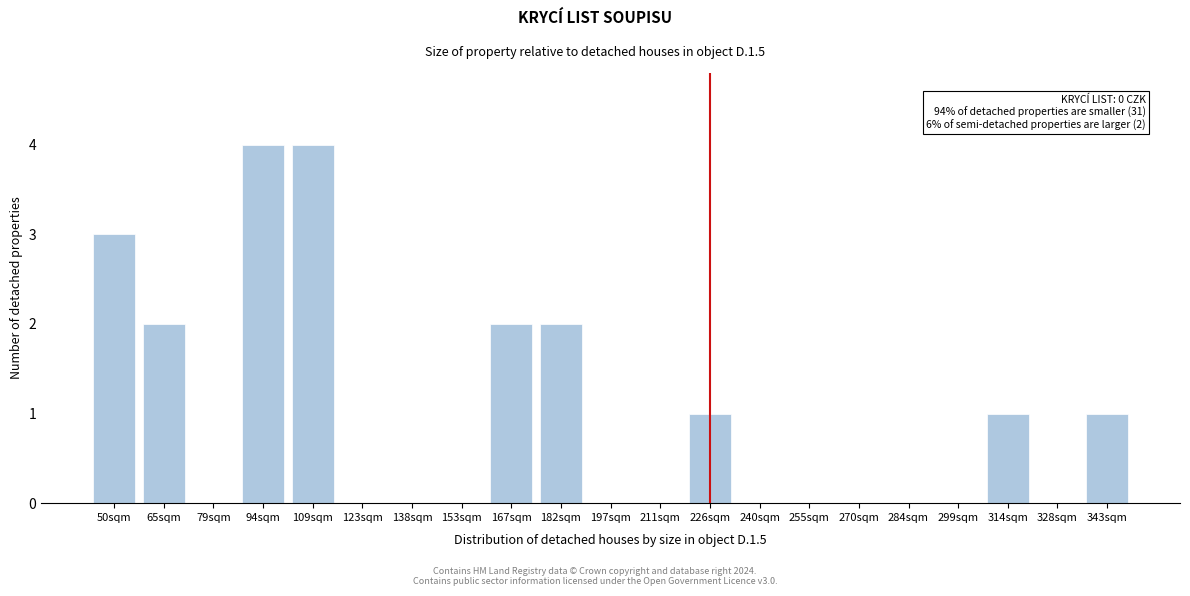

Reading right to left, extract all data points from this chart.

343sqm=1	328sqm=0	314sqm=1	299sqm=0	284sqm=0	270sqm=0	255sqm=0	240sqm=0	226sqm=1	211sqm=0	197sqm=0	182sqm=2	167sqm=2	153sqm=0	138sqm=0	123sqm=0	109sqm=4	94sqm=4	79sqm=0	65sqm=2	50sqm=3